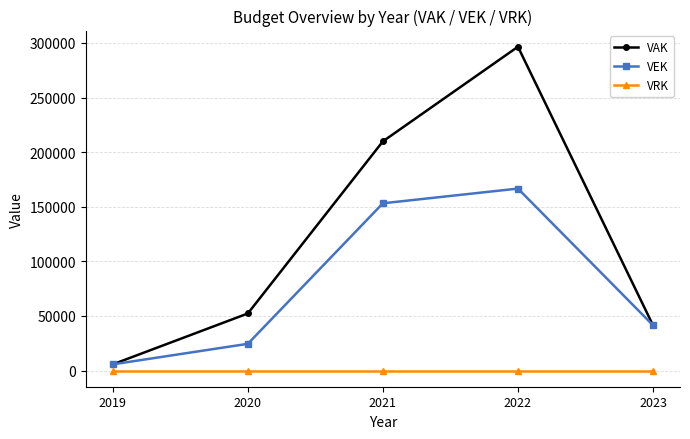

Reading left to right, extract all data points from this chart.

VAK: 5666	52259	209902	296547	41485
VEK: 5666	24469	153164	166634	41485
VRK: 0	0	0	0	0